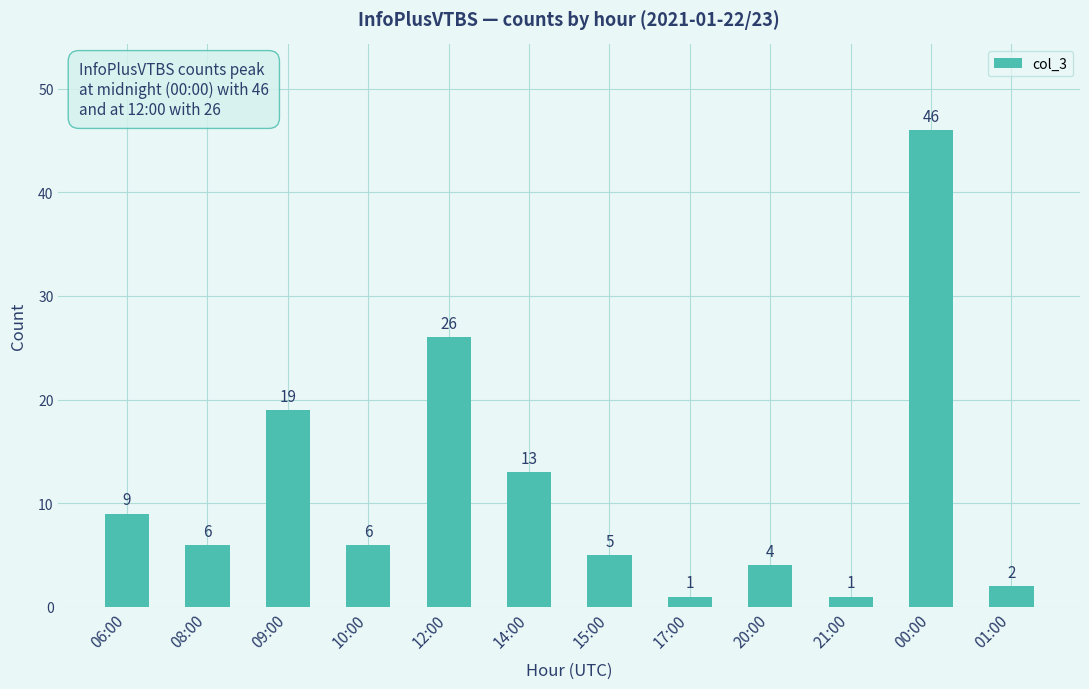

Count the number of categories in the chart.

12